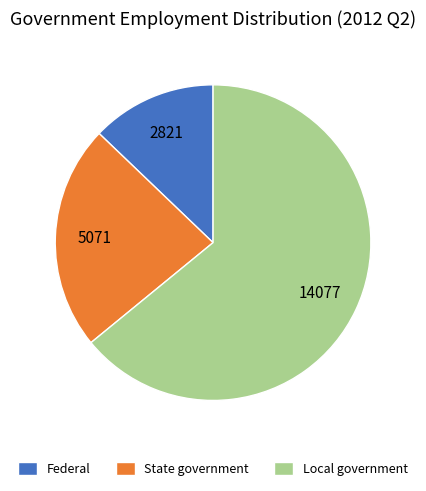

Is there any slice that represents more than half of the pie?

Yes